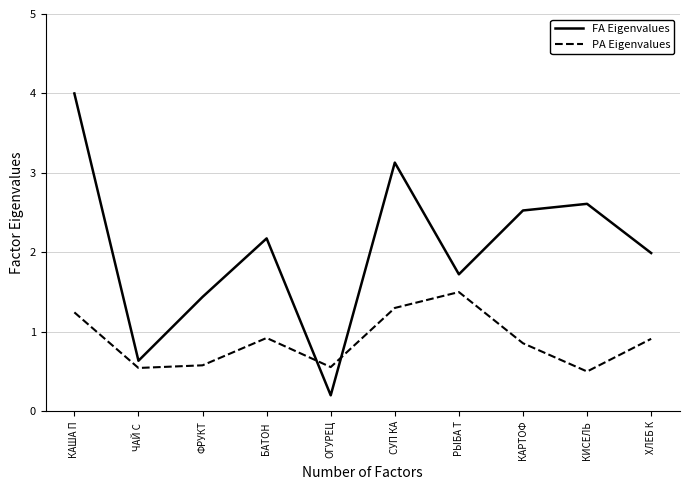

What is the difference between the maximum and second lowest values in the PA Eigenvalues series?

1.0